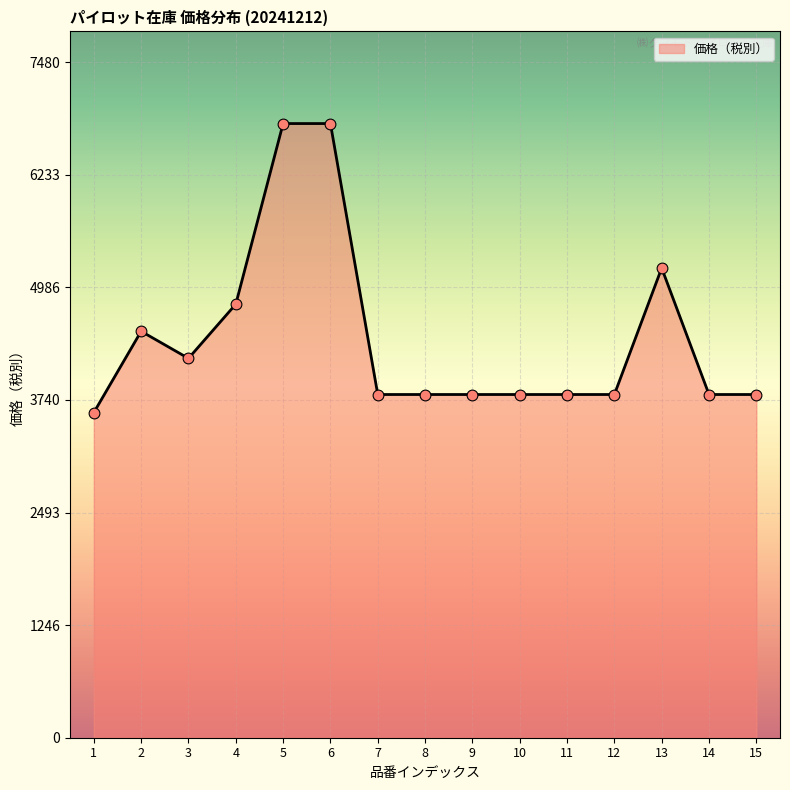

Which has a higher value, 11 or 13?

13